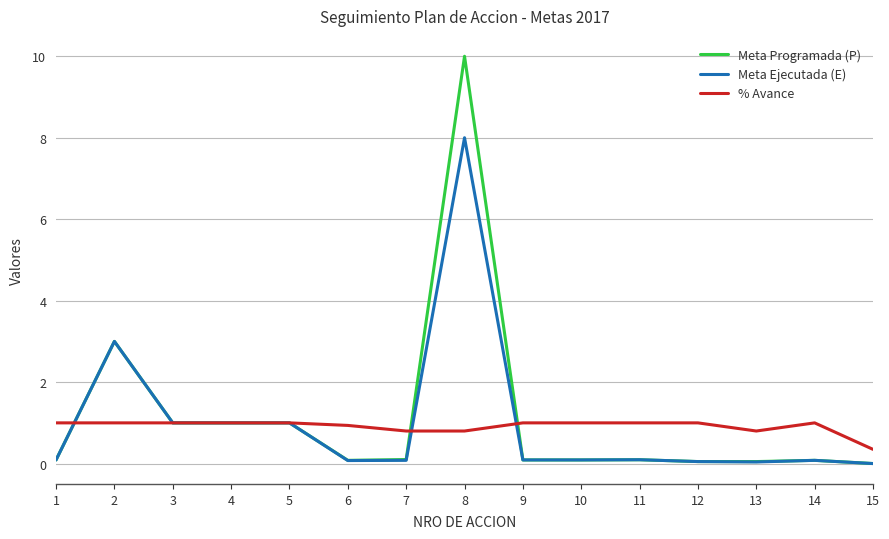

Which category has the highest value across all series?

8